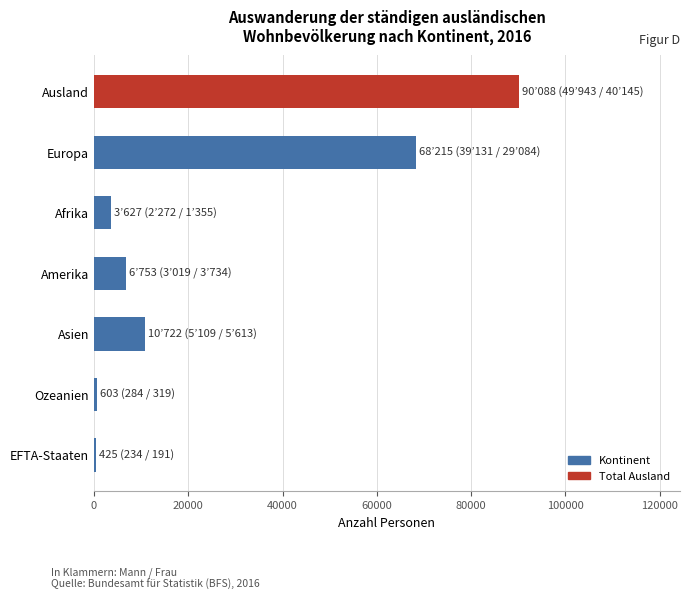

What is the maximum value shown in the chart?

90088